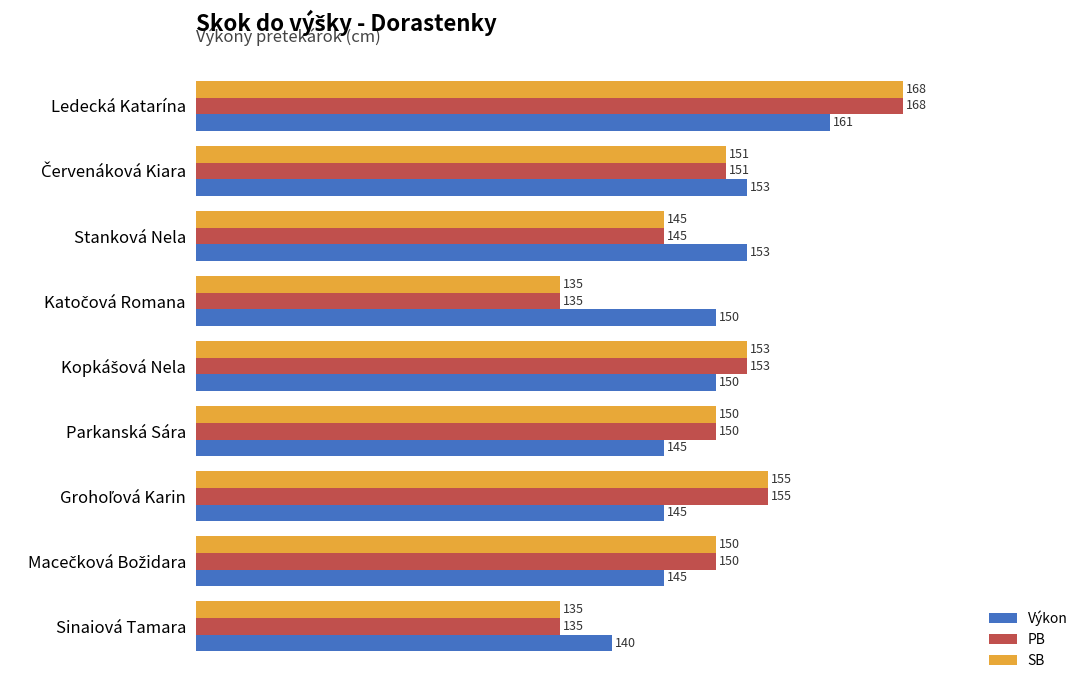

Count the Výkon values in the range 145 to 153.

7